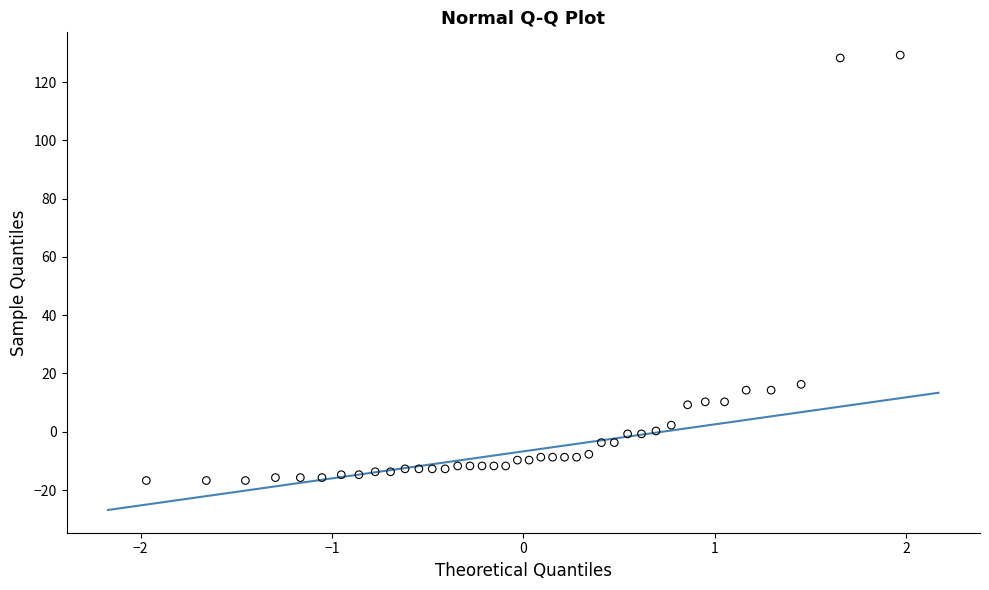

What Y value in the scatter plot is closest to 56?

16.3